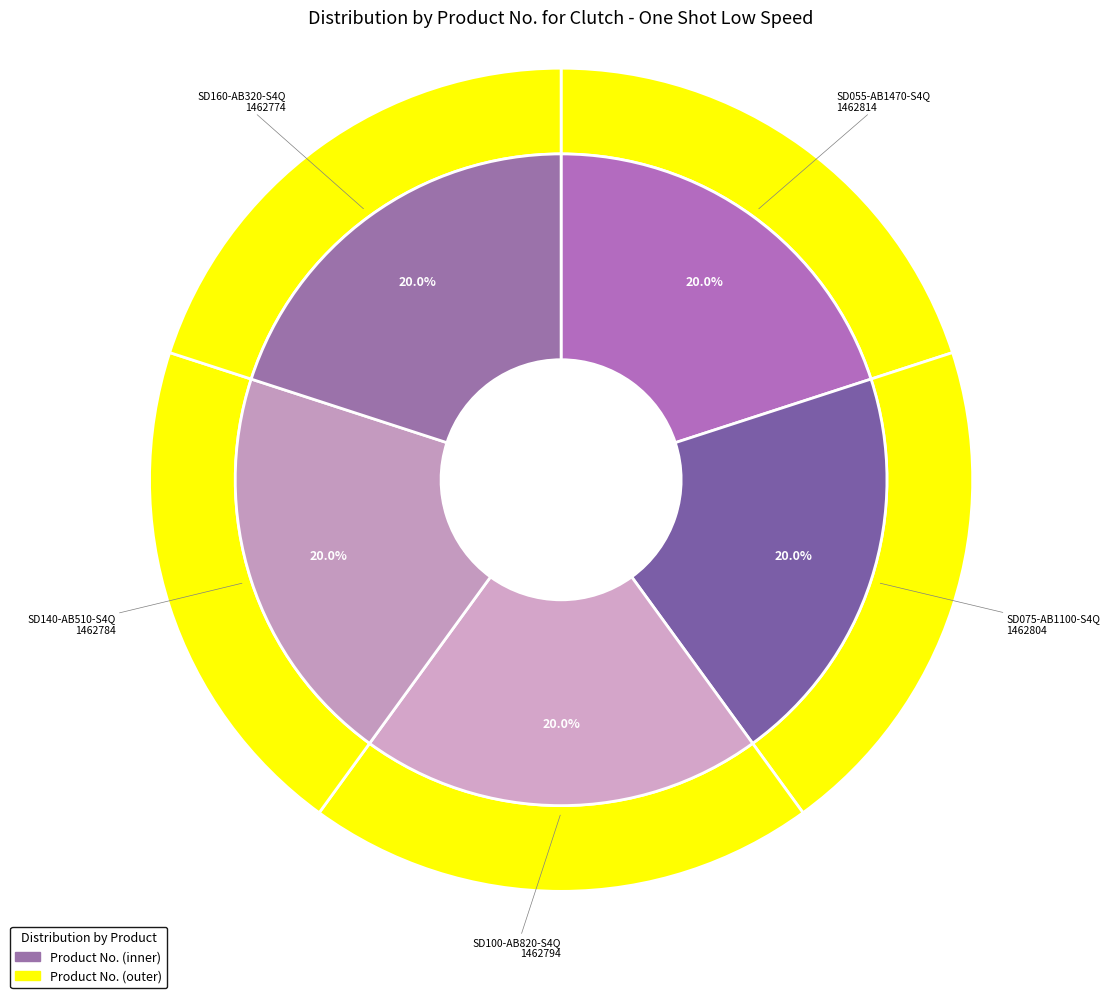

Is there a majority slice in this chart?

No